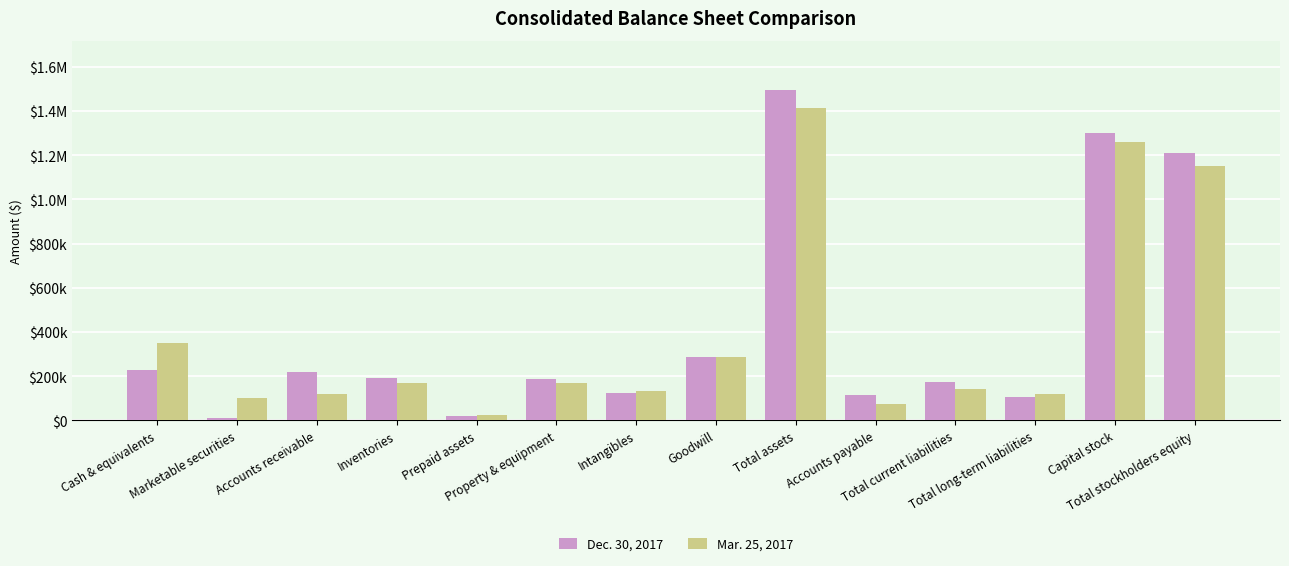

Which series has the widest spread of values?

Dec. 30, 2017